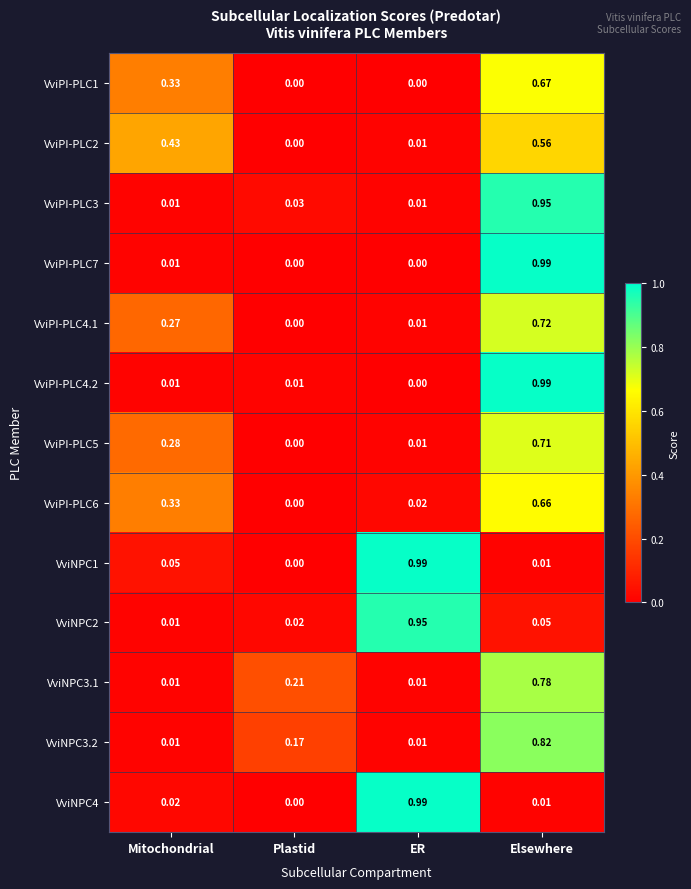

Is the value of VviPI-PLC3 at Plastid greater than the value of VviPI-PLC4.1 at Elsewhere?

No